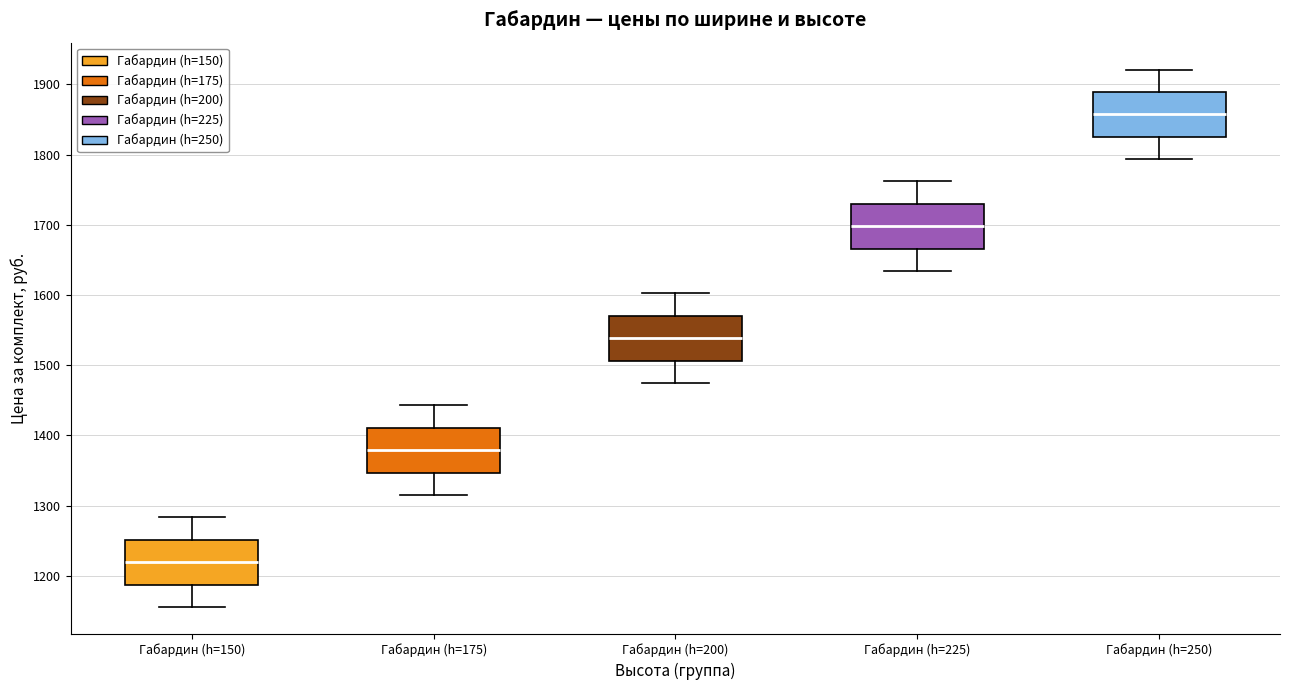

Reading left to right, read every box against the y-axis: the position of its median line, the range the box covers, and the ends of its whiskers. The values are not printed on the chart, so give them approximately, as read against the axis.

Габардин (h=150): median 1220, box 1190 to 1250, whiskers 1160 to 1280
Габардин (h=175): median 1380, box 1350 to 1410, whiskers 1320 to 1440
Габардин (h=200): median 1540, box 1510 to 1570, whiskers 1470 to 1600
Габардин (h=225): median 1700, box 1670 to 1730, whiskers 1630 to 1760
Габардин (h=250): median 1860, box 1830 to 1890, whiskers 1790 to 1920